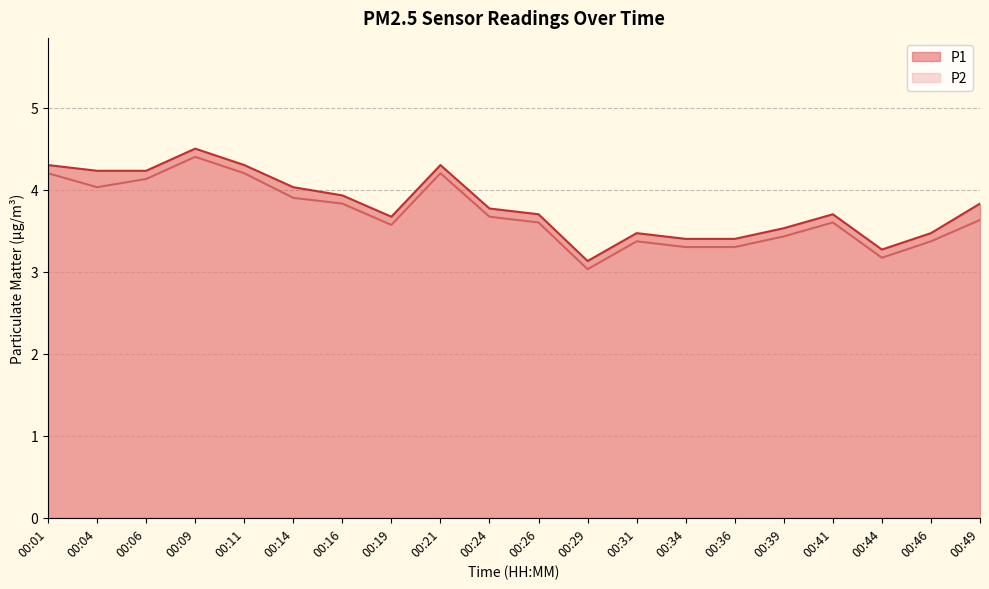

True or false: P1 and P2 cross at least once.

False